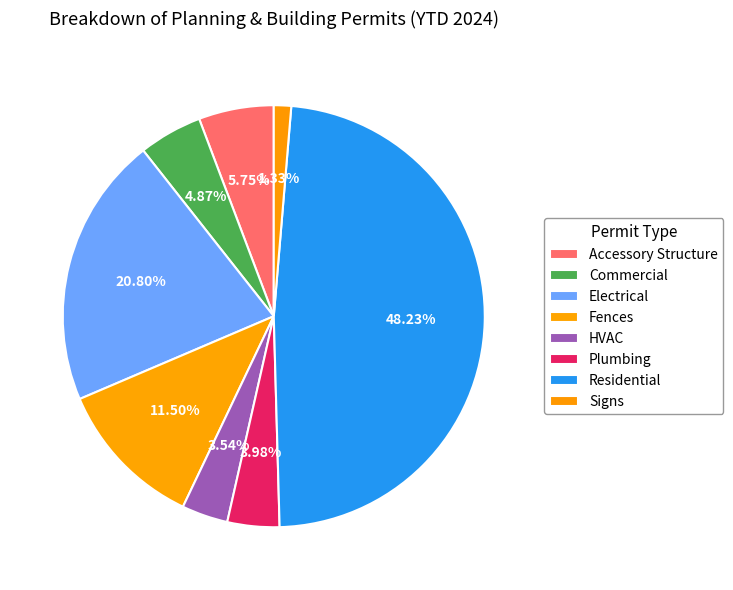

The HVAC slice represents 9% of the pie. True or false?

False